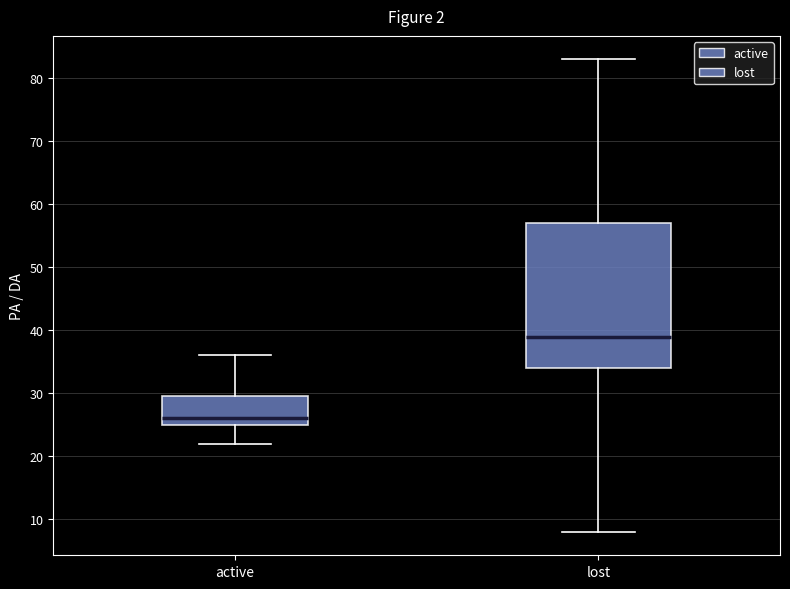

Reading left to right, transcribe this box plot: for each box, give where its median line is, the range the box spans, and where its two whiskers end, as read against the y-axis. The values are not printed on the chart, so give them approximately, as read against the axis.

active: median 26, box 25 to 30, whiskers 22 to 36
lost: median 39, box 34 to 57, whiskers 8 to 83